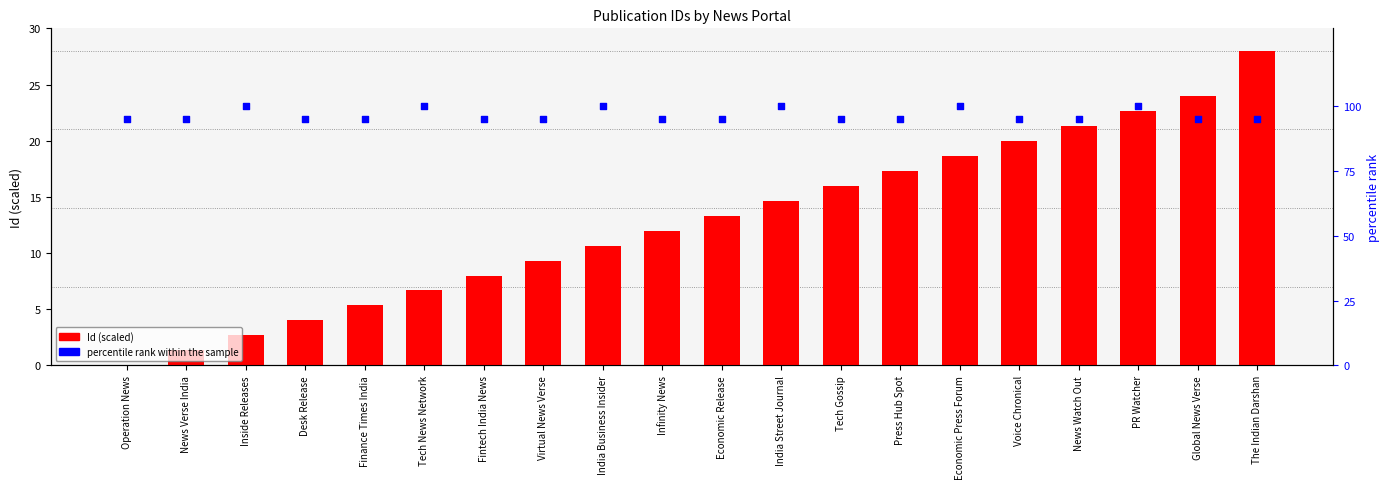

At how many categories does at least one series exceed 56?

20